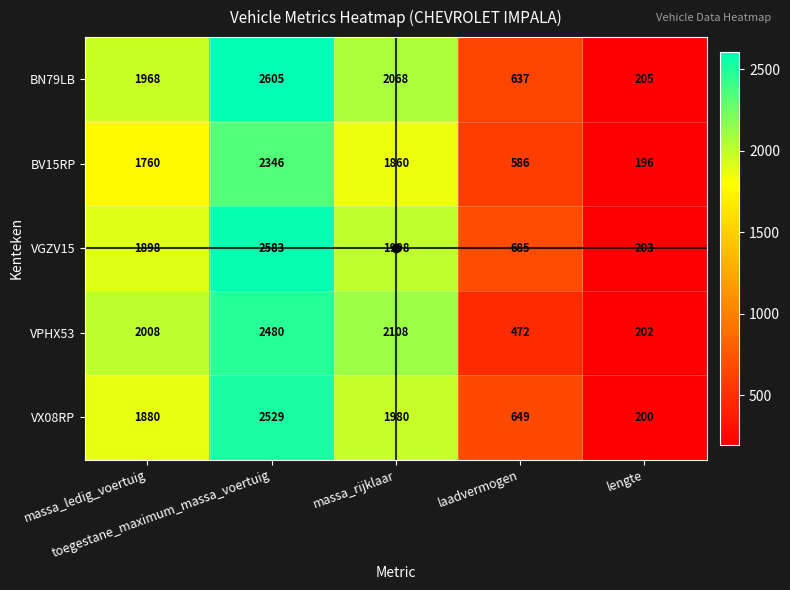

List the series in order of their peak value, lowest first.

BV15RP, VPHX53, VX08RP, VGZV15, BN79LB